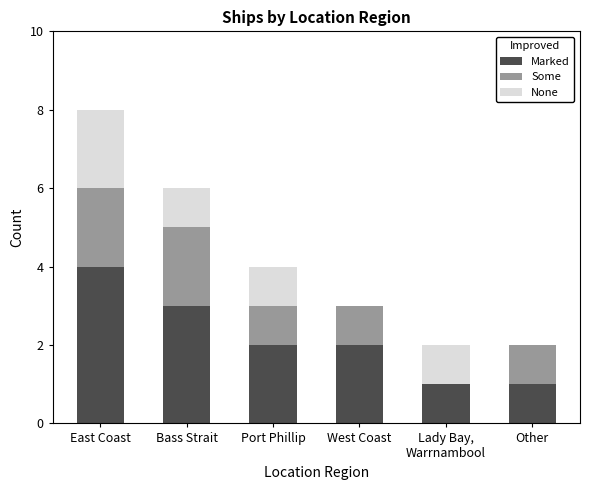

At which label does Marked first exceed 2?

East Coast